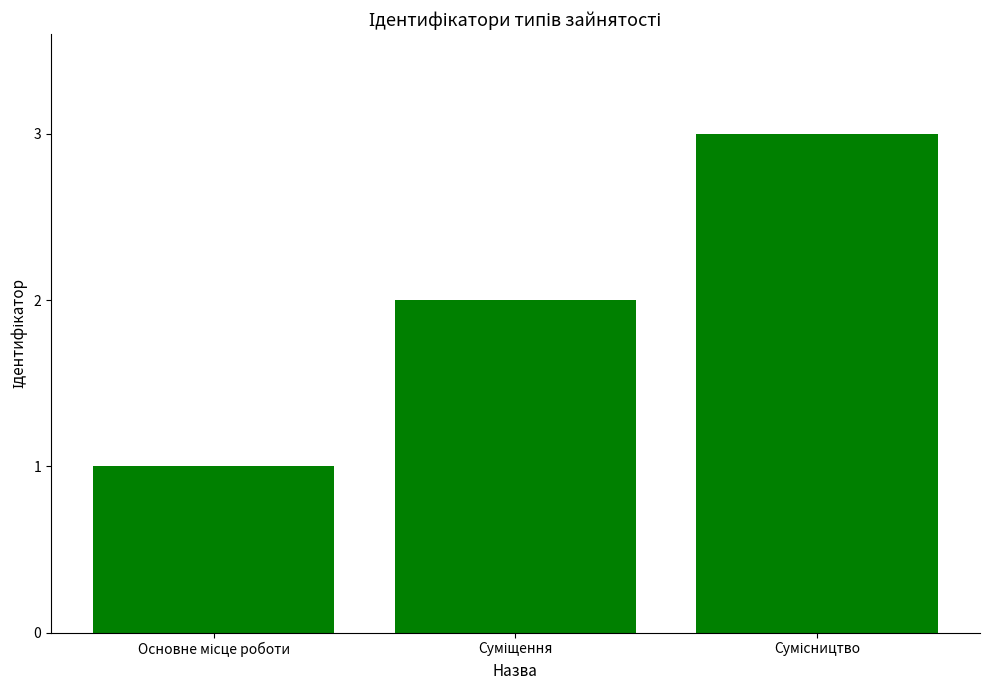

What is the sum of all values?

6